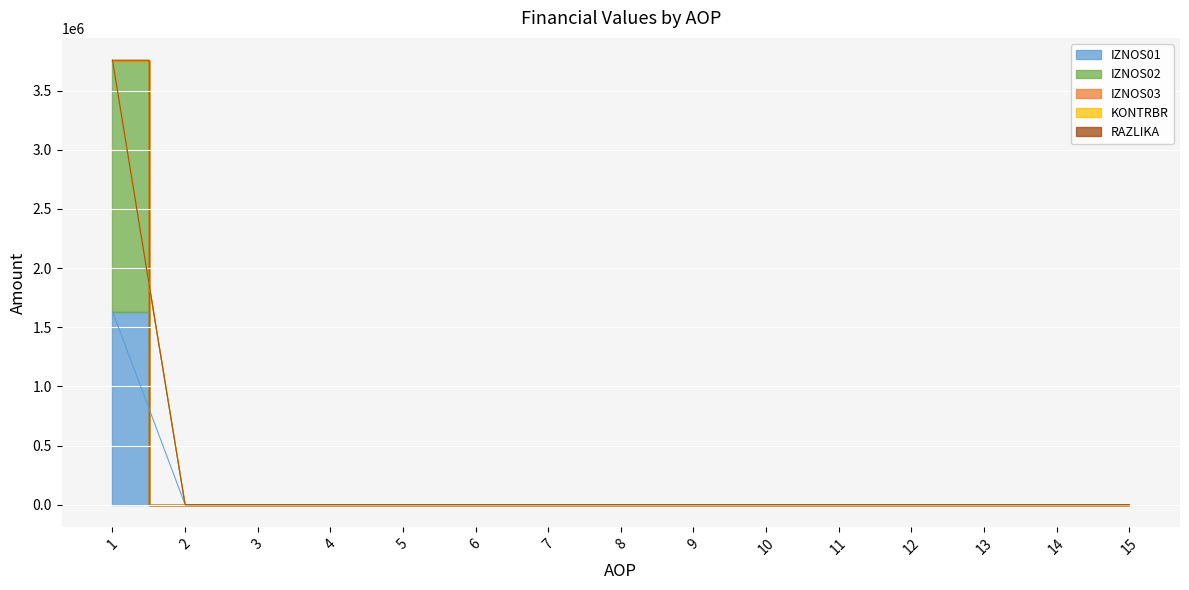

How many lines are shown in the chart?

4